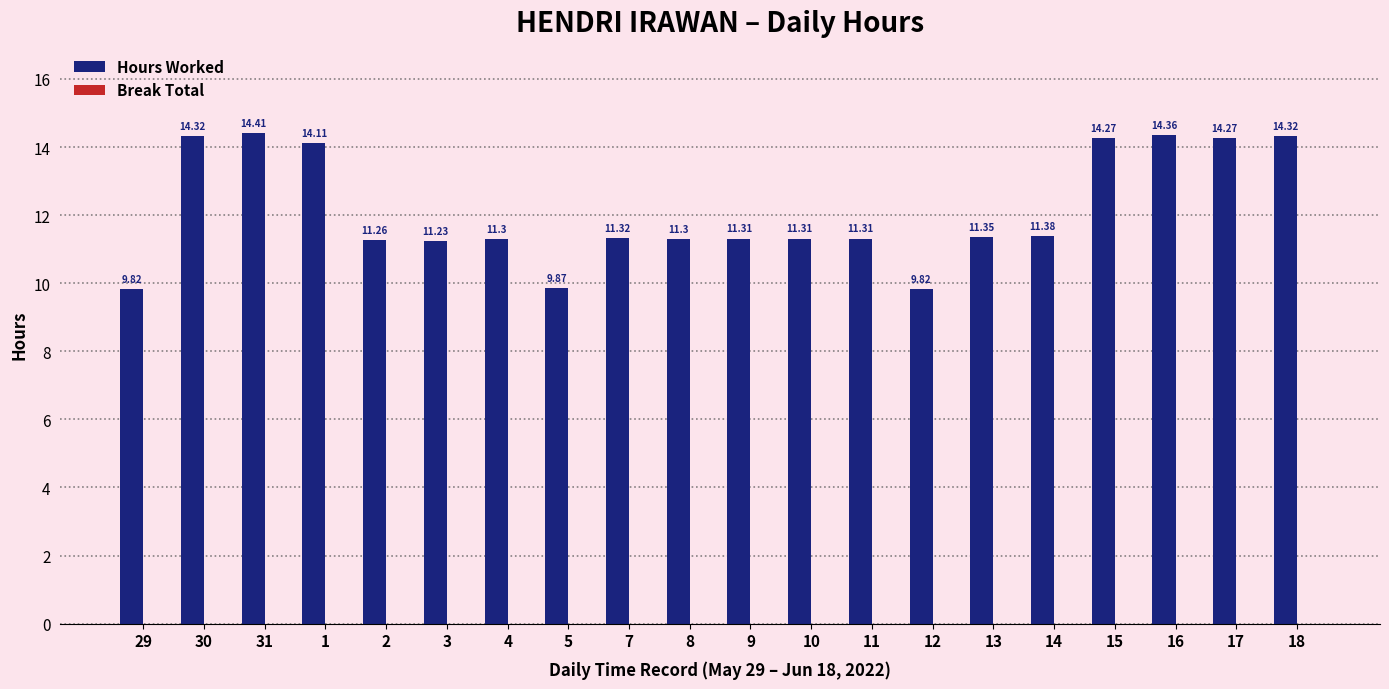

What is the average value?

12.1